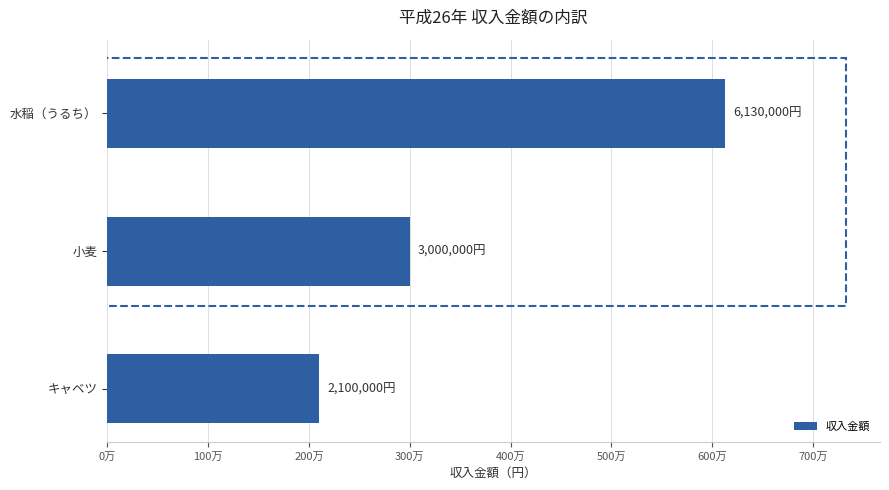

Are the bars horizontal?

Yes